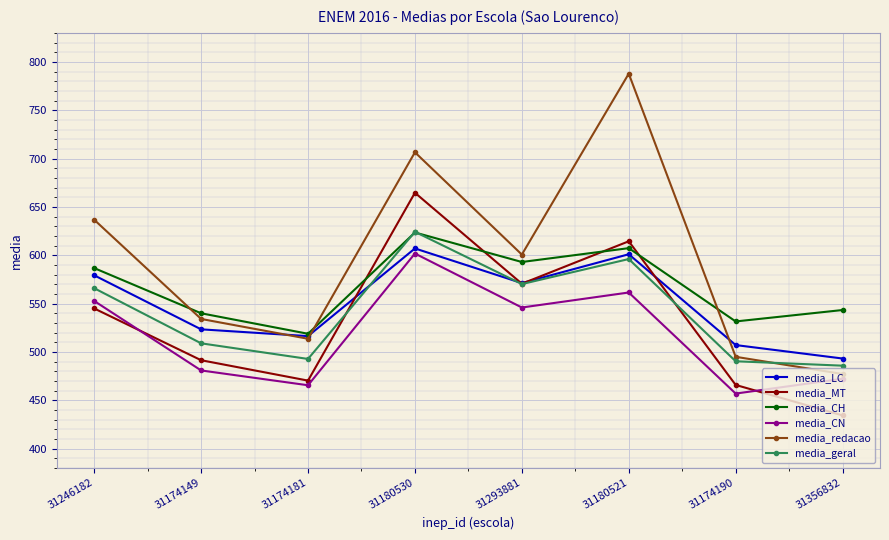

What is the maximum value shown in the chart?

787.8